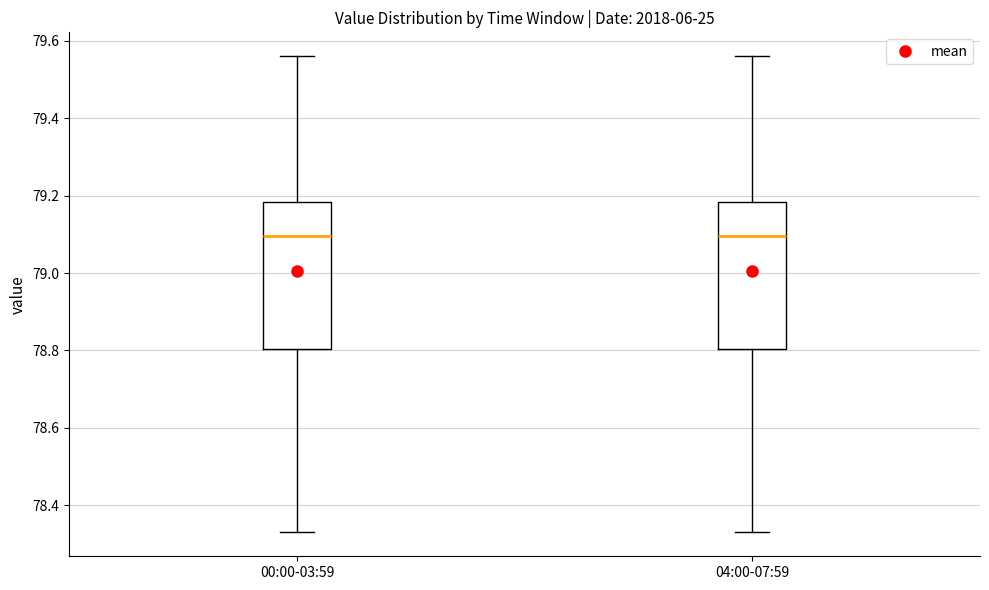

Reading left to right, read every box against the y-axis: the position of its median line, the range the box covers, and the ends of its whiskers. The values are not printed on the chart, so give them approximately, as read against the axis.

00:00-03:59: median 79.10, box 78.80 to 79.18, whiskers 78.34 to 79.56
04:00-07:59: median 79.10, box 78.80 to 79.18, whiskers 78.34 to 79.56